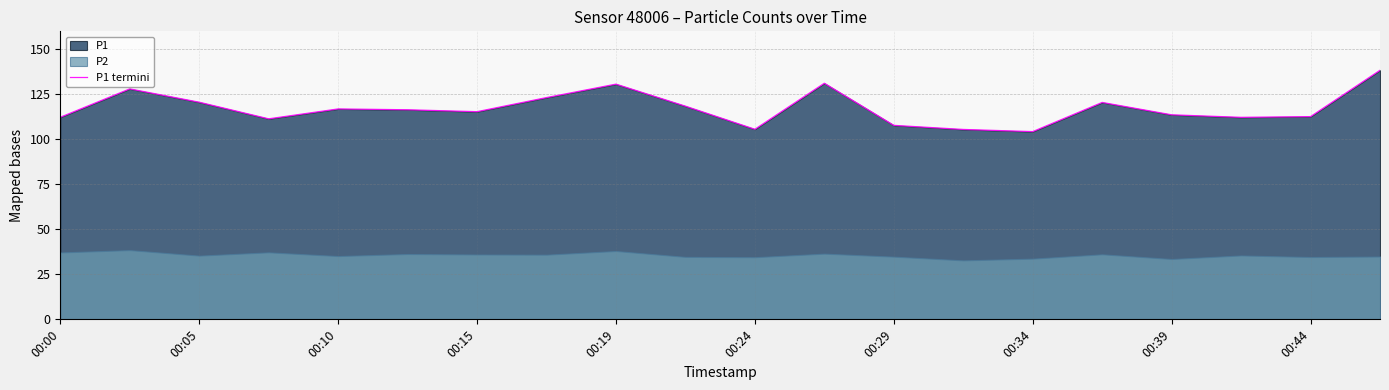

The value of P1 termini at 00:00 is 112.3. True or false?

True